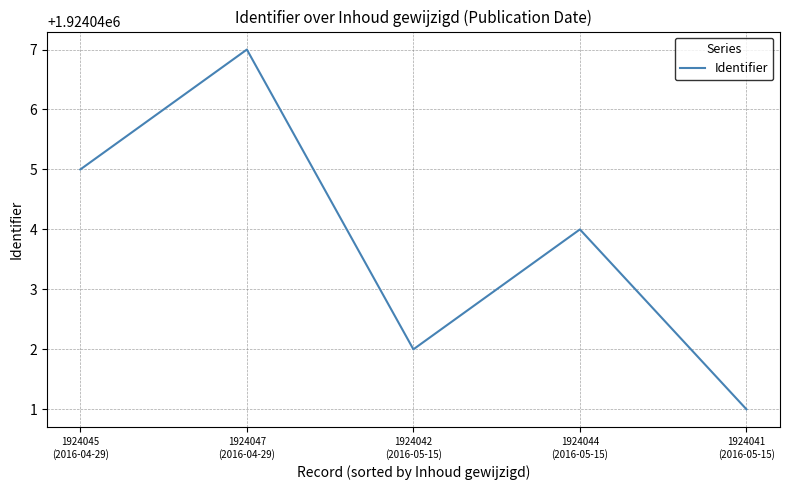

What is the sum of all values?

9620219